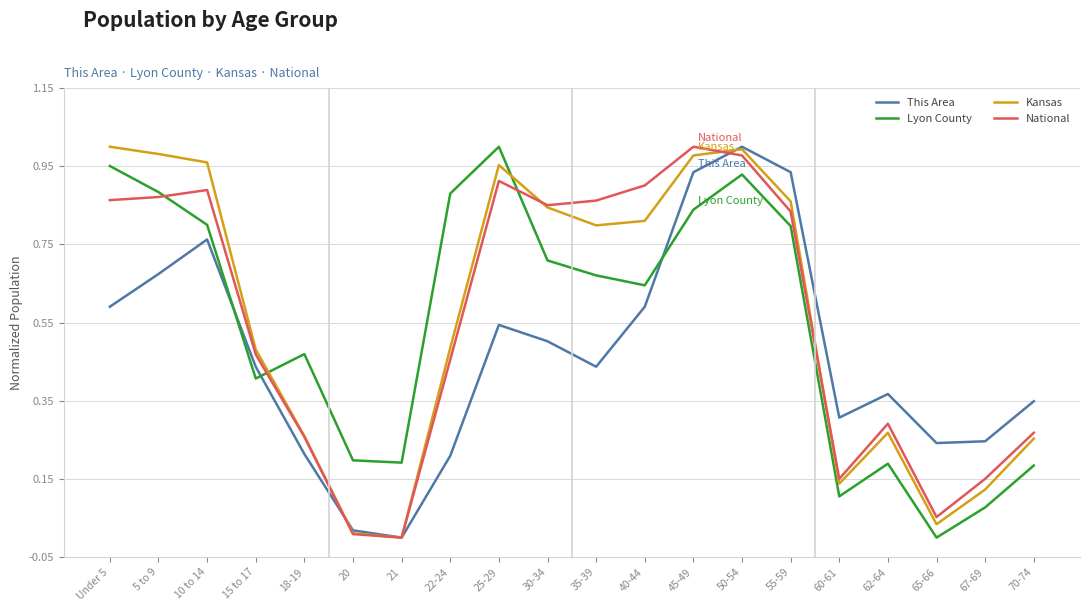

What is the sum of the Kansas values at 62-64 and 55-59?

1.1